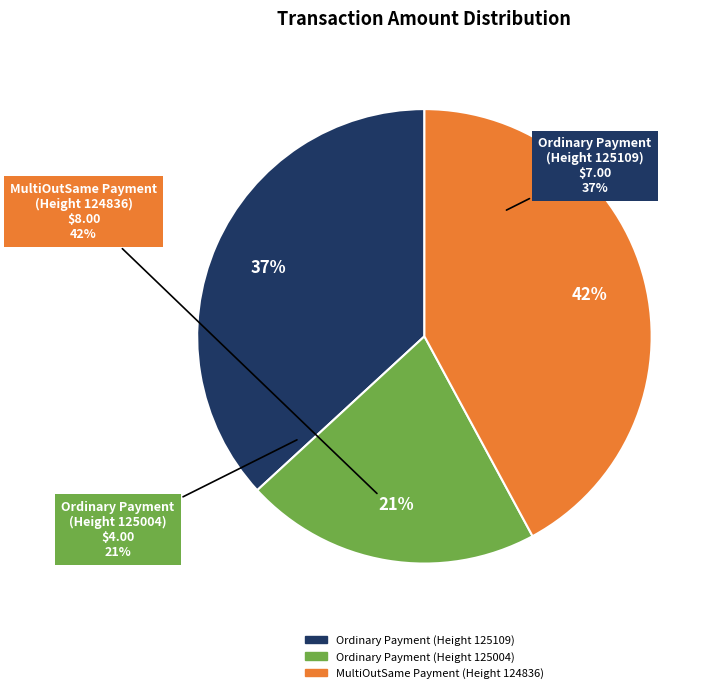

Combined, what portion of the pie is Ordinary Payment (Height 125109) and Ordinary Payment (Height 125004)?

57.9%